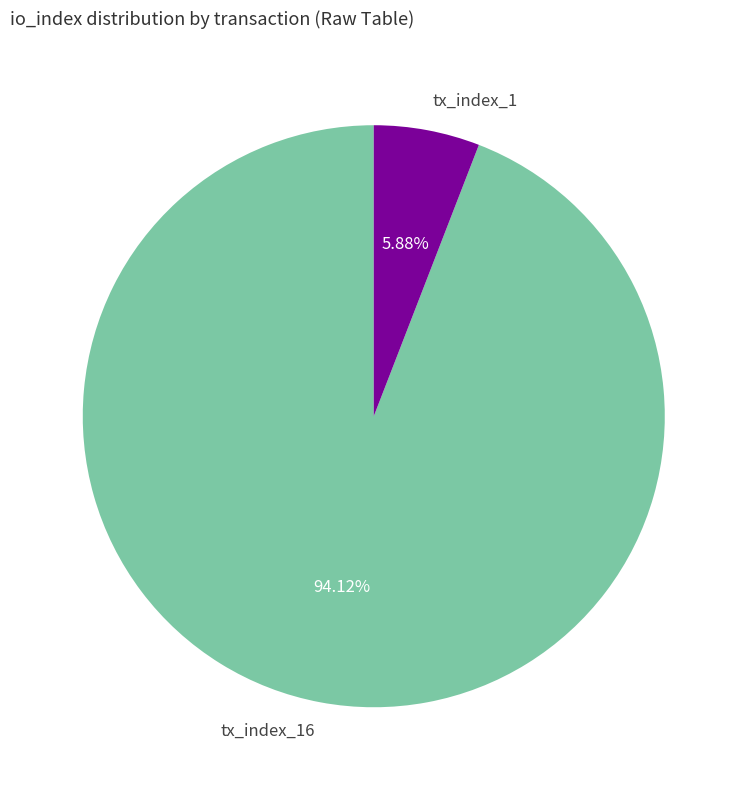

Between tx_index_1 and tx_index_16, which is larger?

tx_index_16